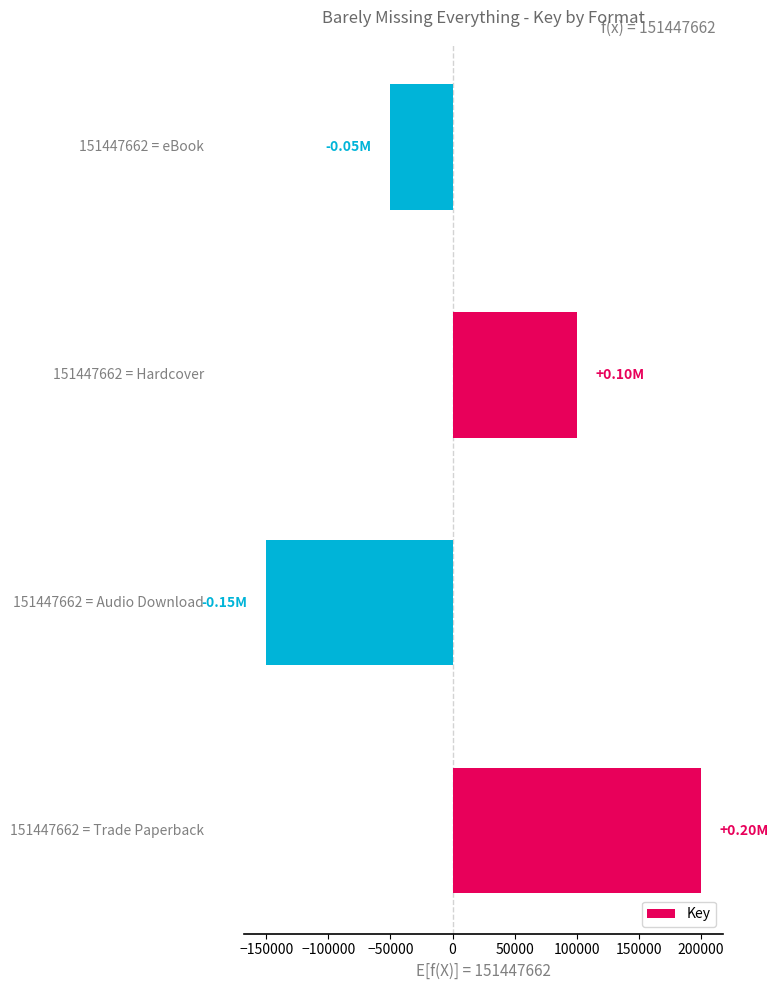

How many values are above zero?

2